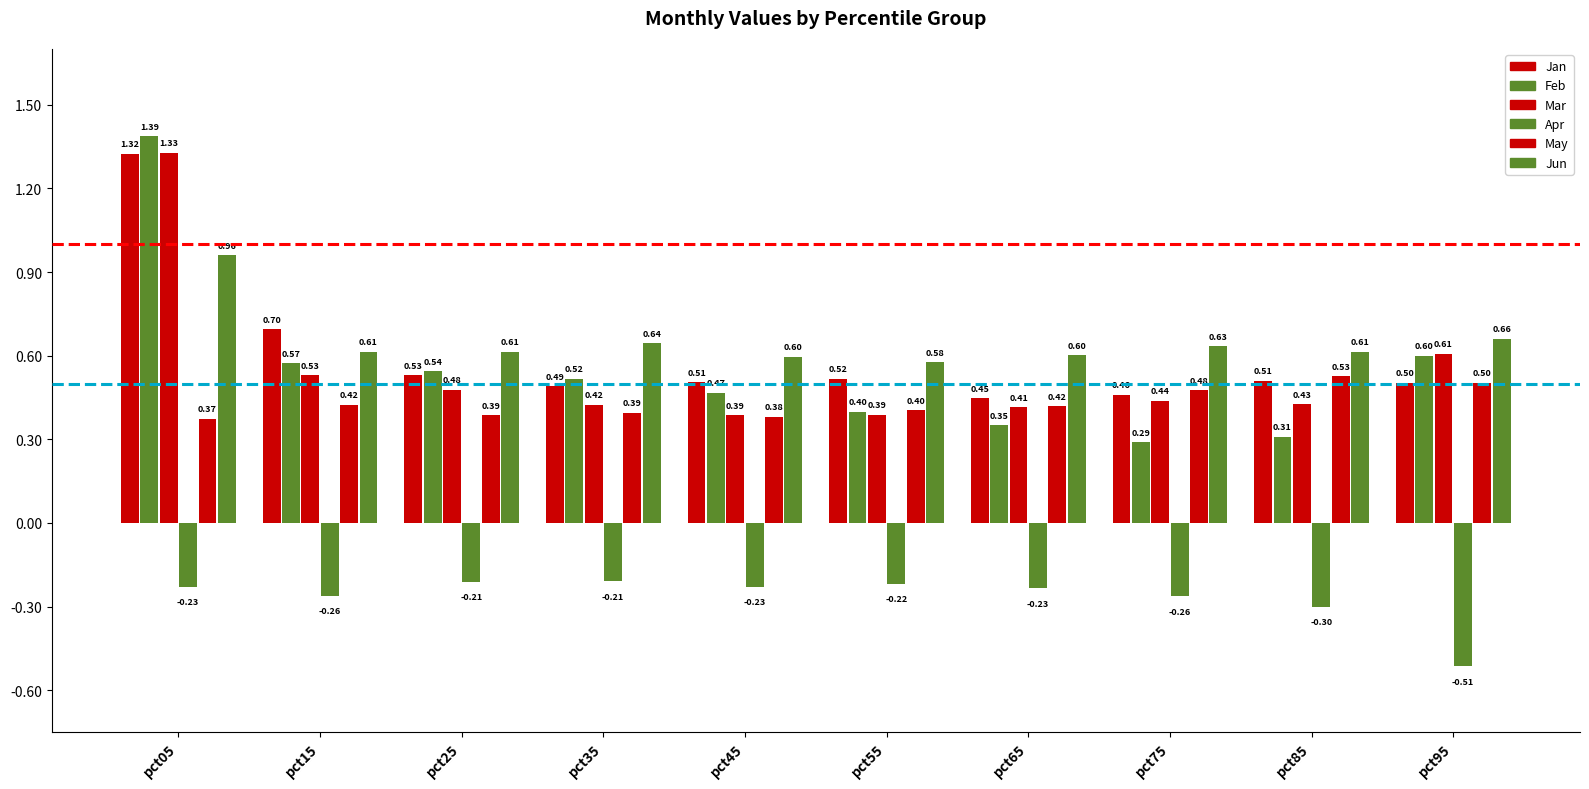

List the labels in order of Jan value, smallest first.

pct65, pct75, pct35, pct95, pct45, pct85, pct55, pct25, pct15, pct05